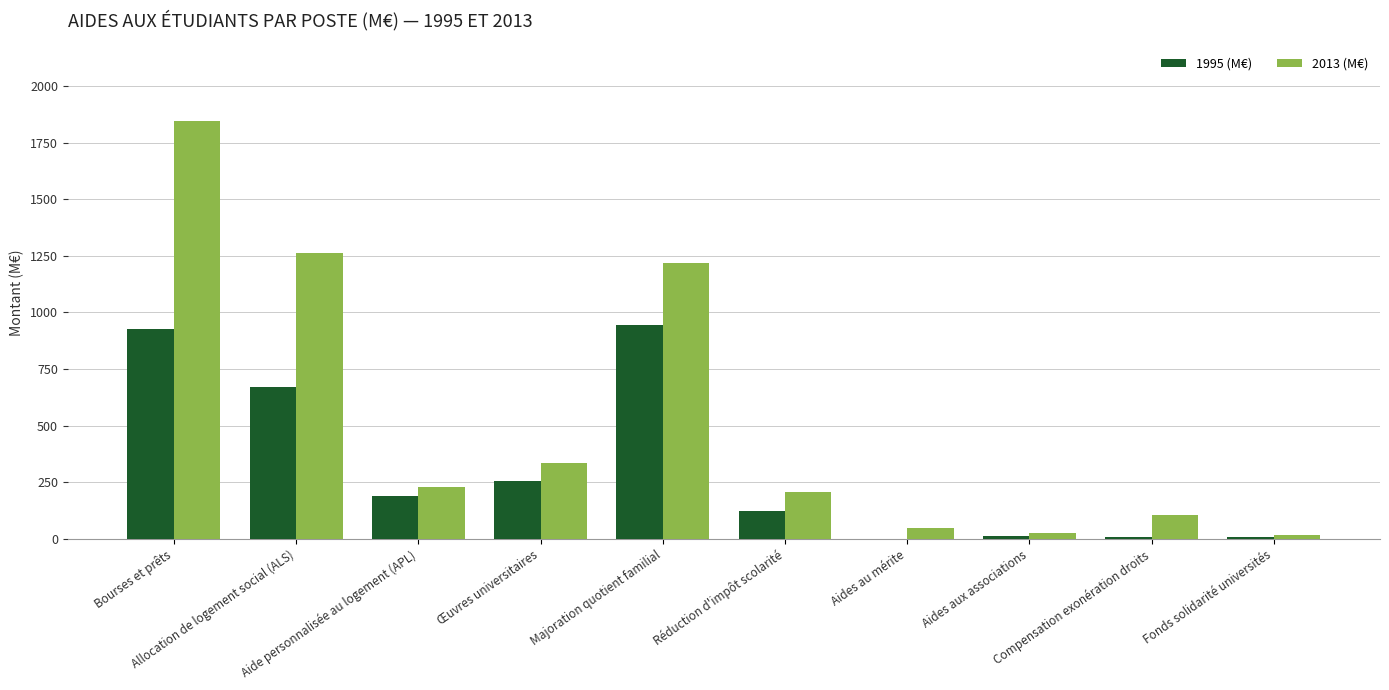

What are all the series names shown in the legend?

1995 (M€), 2013 (M€)